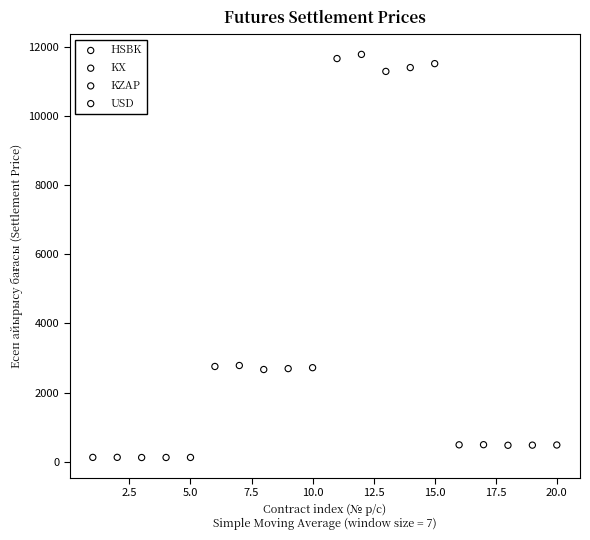

What are all the series names shown in the legend?

HSBK, KX, KZAP, USD